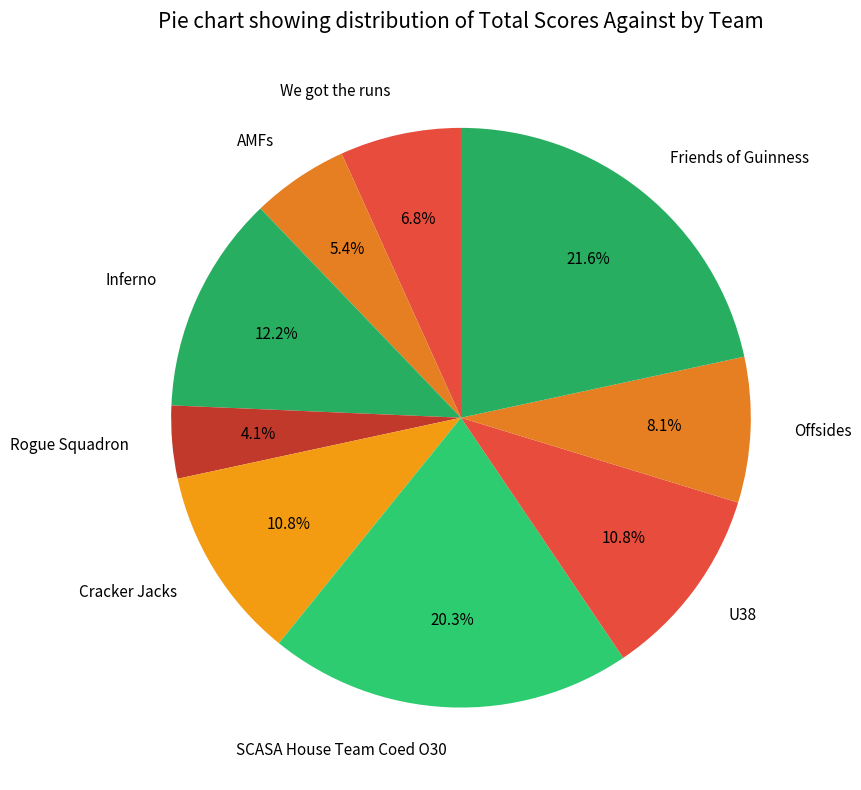

Does Friends of Guinness represent more than half of the total?

No